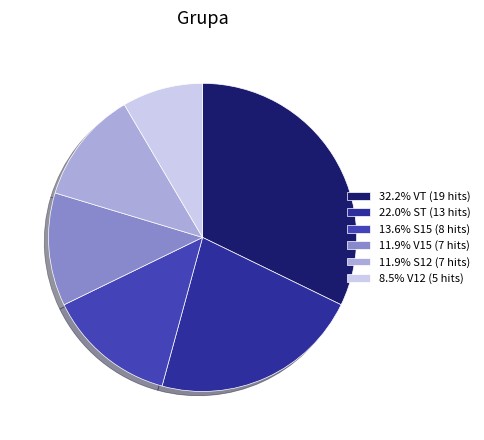

Approximately how many times larger is the value at 8.5% V12 (5 hits) compared to 32.2% VT (19 hits)?

0.3